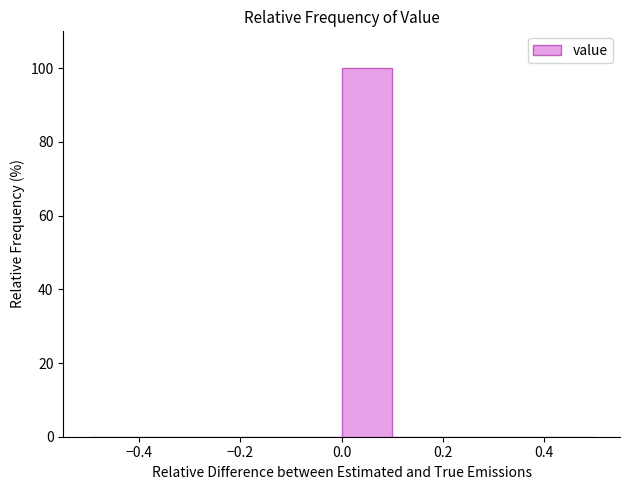

Reading left to right, transcribe this chart: for each bar, give the range it covers on the x-axis and its height. The values are not printed on the chart, so give them approximately, as read against the axis.

-0.5 to -0.4: 0
-0.4 to -0.3: 0
-0.3 to -0.2: 0
-0.2 to -0.1: 0
-0.1 to 0.0: 0
0.0 to 0.1: 100
0.1 to 0.2: 0
0.2 to 0.3: 0
0.3 to 0.4: 0
0.4 to 0.5: 0